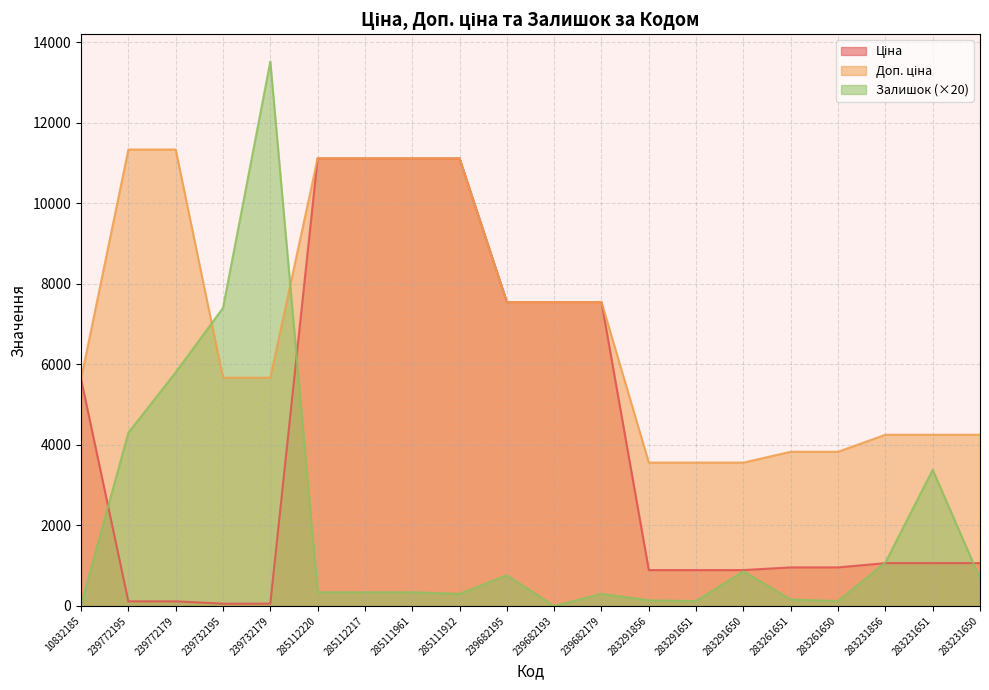

How many data points does each series have?

20